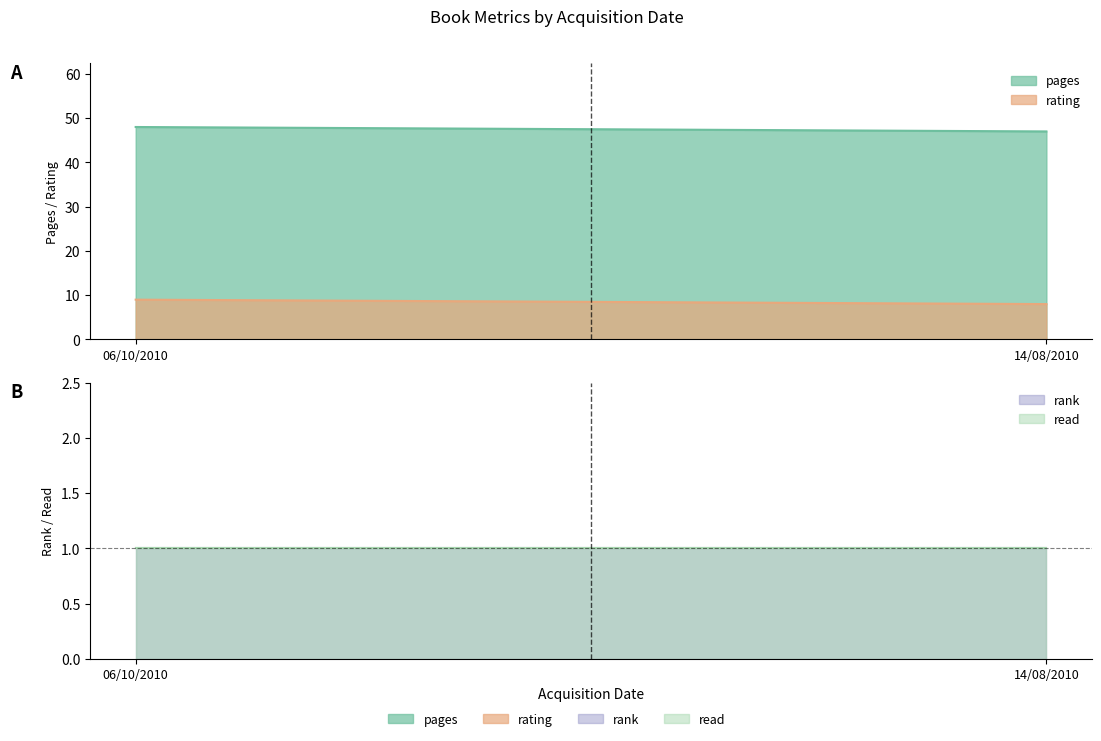

List the labels in order of rating value, smallest first.

14/08/2010, 06/10/2010